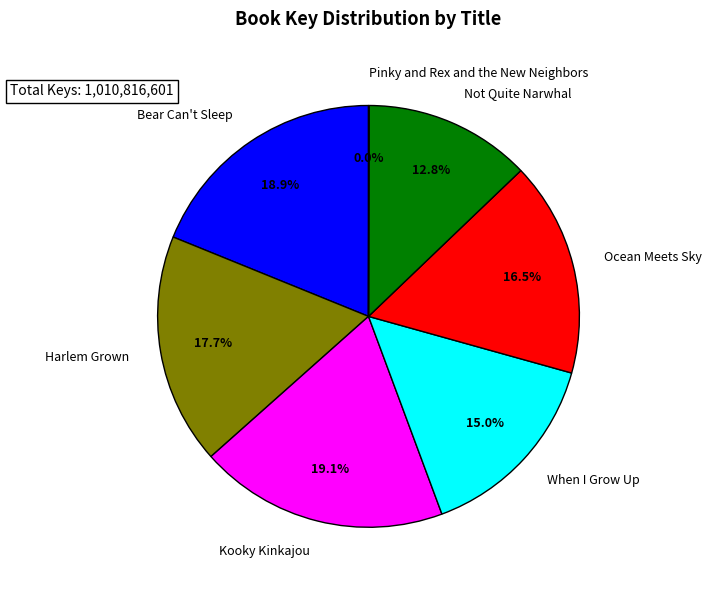

Approximately how many times larger is the value at Ocean Meets Sky compared to Kooky Kinkajou?

0.9